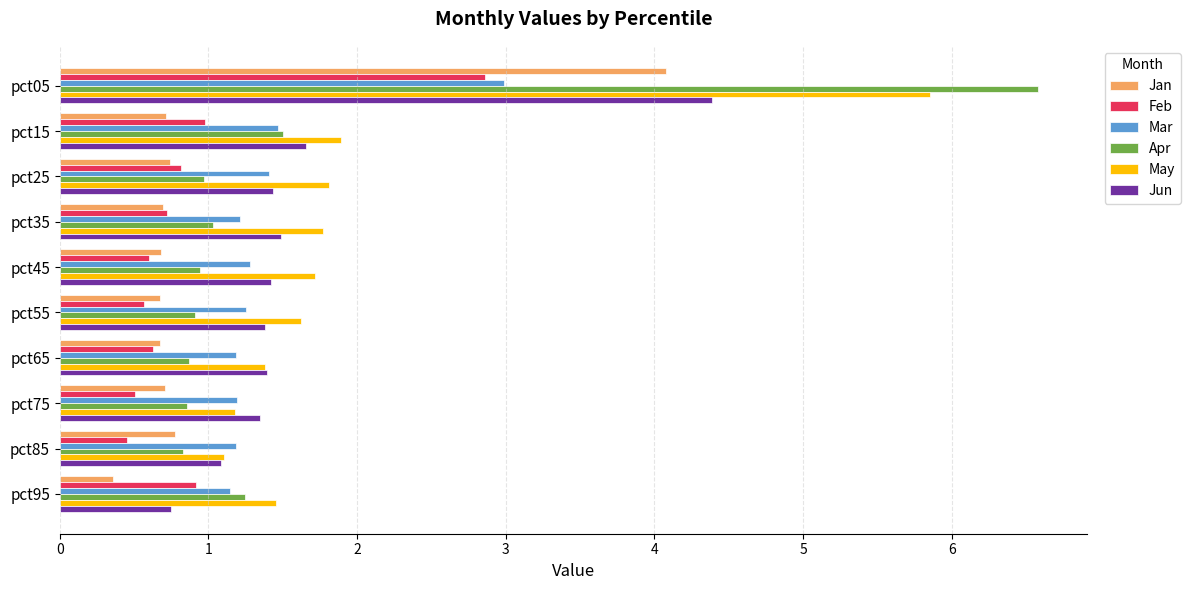

What is the difference between the second highest and minimum values in the Jan series?

0.4